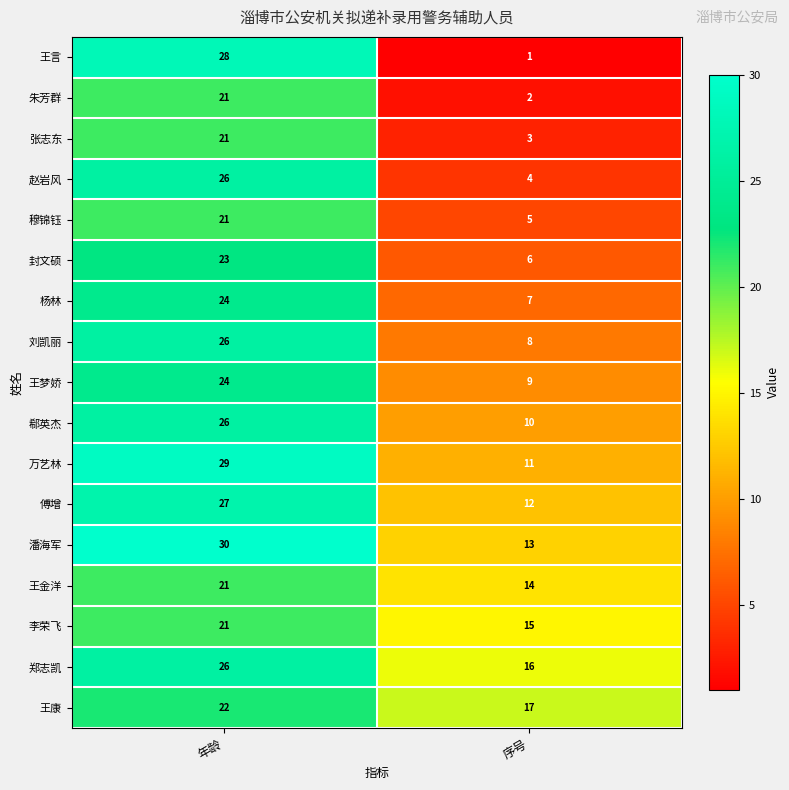

At 序号, list the series in order from largest to smallest.

王康, 郑志凯, 李荣飞, 王金洋, 潘海军, 傅增, 万艺林, 郗英杰, 王梦娇, 刘凯丽, 杨林, 封文硕, 穆锦钰, 赵岩风, 张志东, 朱芳群, 王言